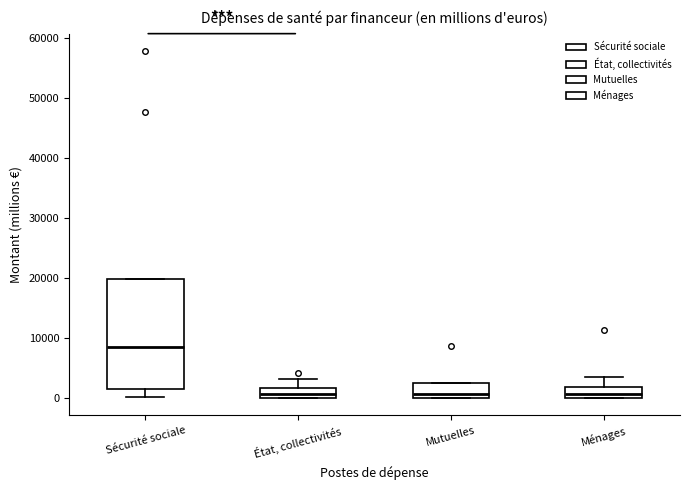

Reading left to right, transcribe this box plot: for each box, give where its median line is, the range the box spans, and where its two whiskers end, as read against the y-axis. The values are not printed on the chart, so give them approximately, as read against the axis.

Sécurité sociale: median 9000, box 1000 to 20000, whiskers 0 to 20000
État, collectivités: median 1000, box 0 to 2000, whiskers 0 to 3000
Mutuelles: median 1000, box 0 to 2000, whiskers 0 to 2000
Ménages: median 1000, box 0 to 2000, whiskers 0 to 3000